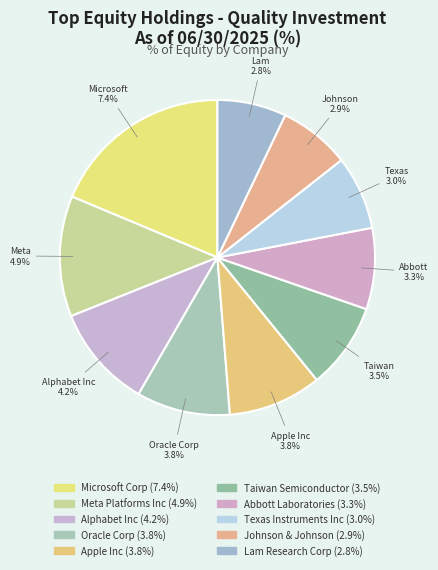

Is there a majority slice in this chart?

No